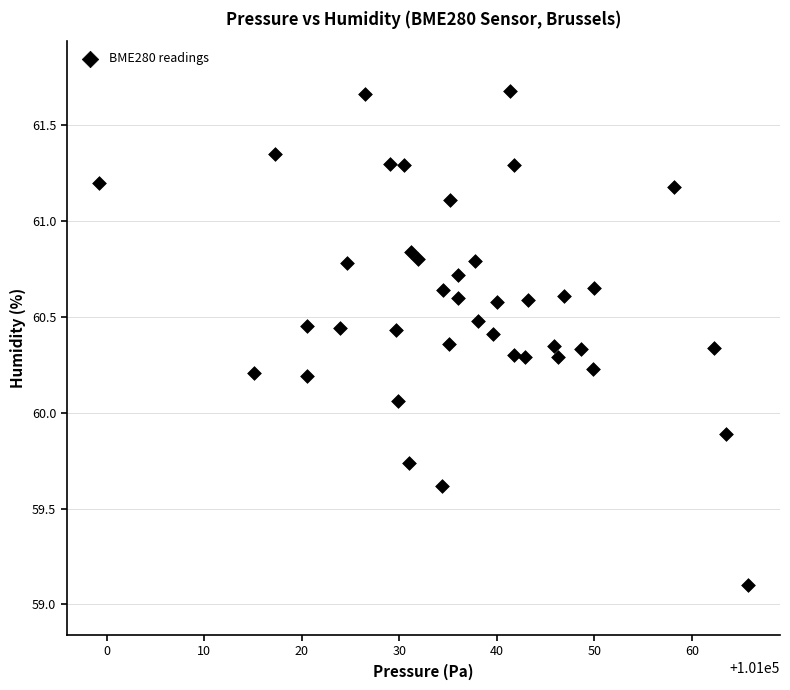

What is the range of X values (max minus min)?

66.5